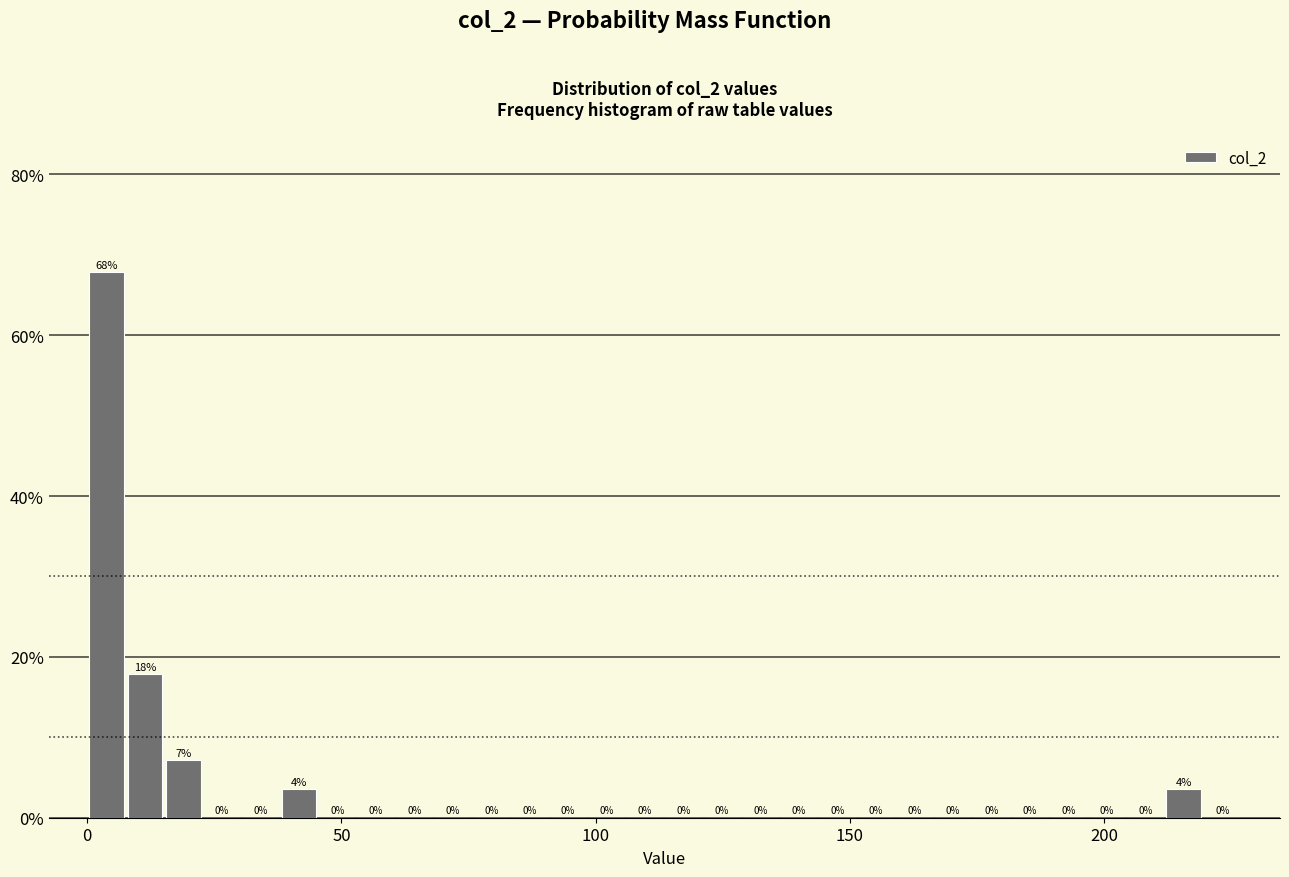

Read against the x-axis, roughly where is the centre of the tallest bar?

5